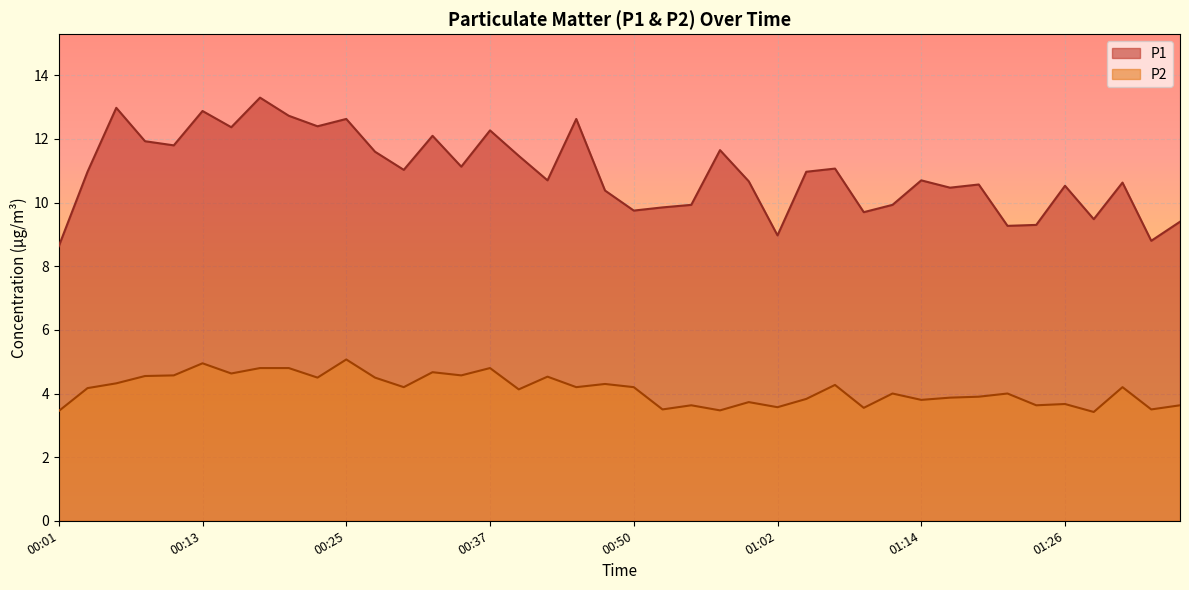

True or false: P1 and P2 intersect in this chart.

False